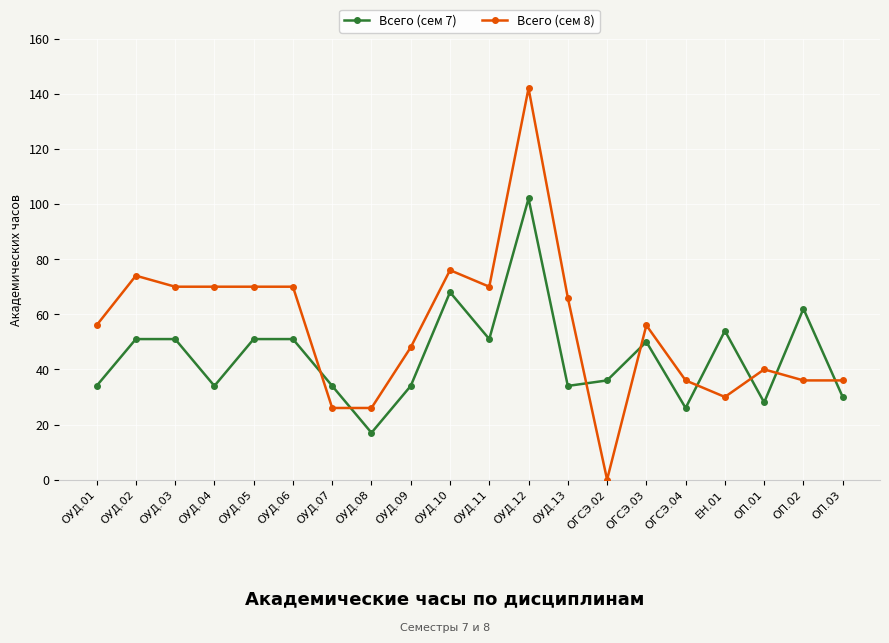

The Всего (сем 8) series shows 70 at ОУД.04. True or false?

True